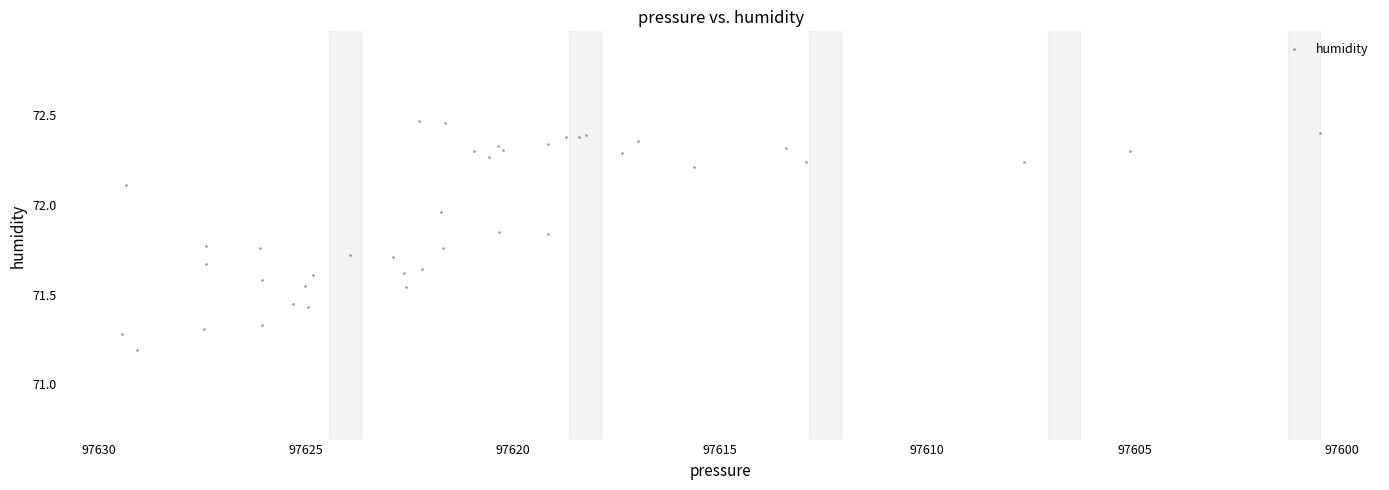

What Y value in the scatter plot is closest to 71?

71.2